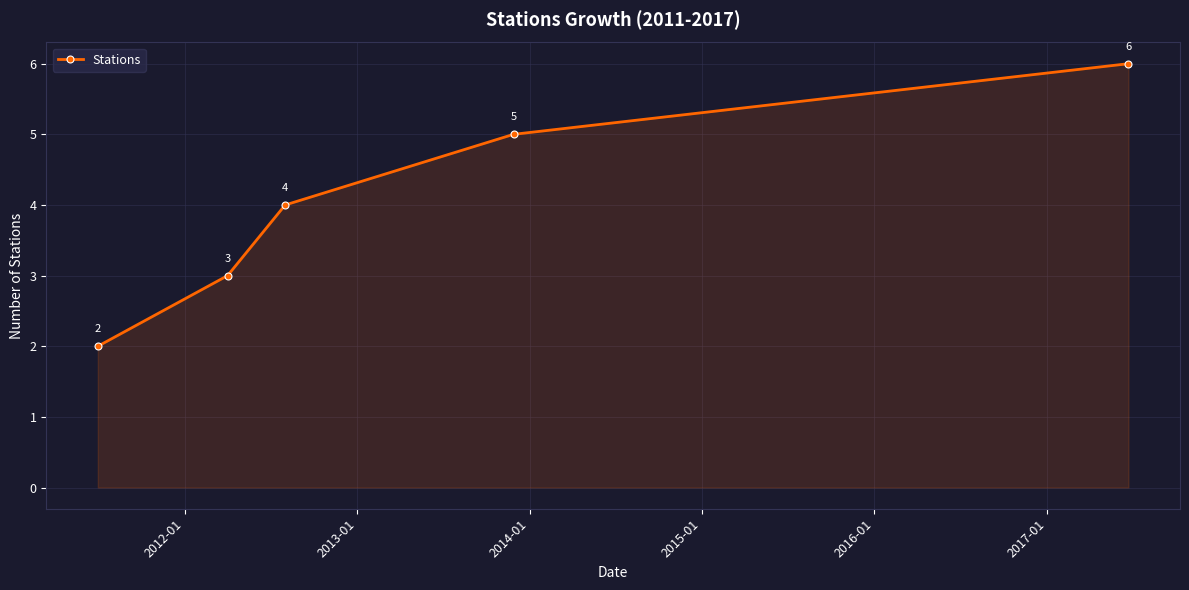

True or false: there are more than 0 points higher than both neighbors.

False